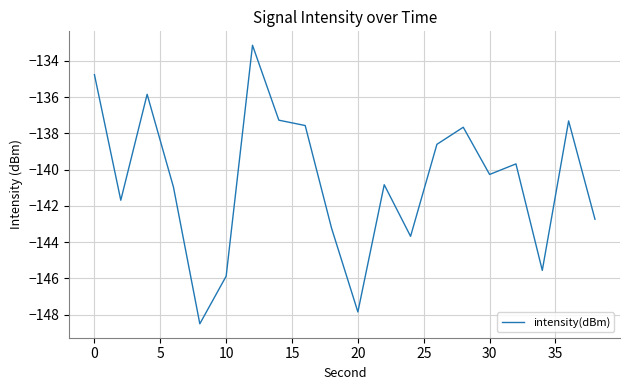

What is the difference between the maximum and minimum values?

15.4